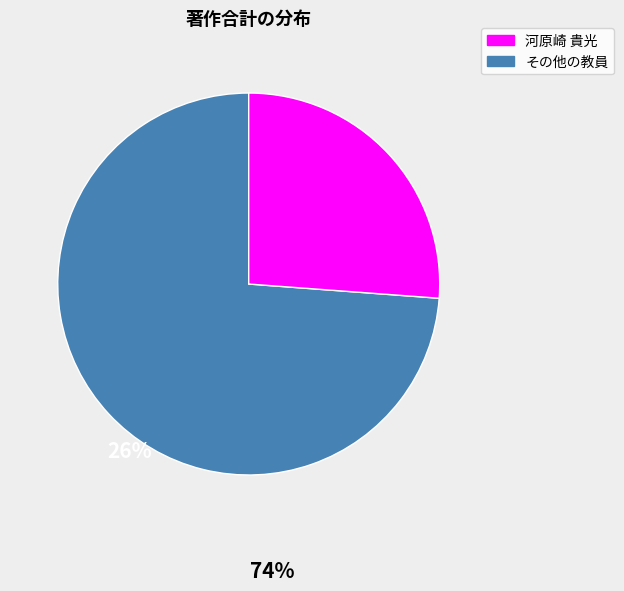

Is there any slice that represents more than half of the pie?

Yes